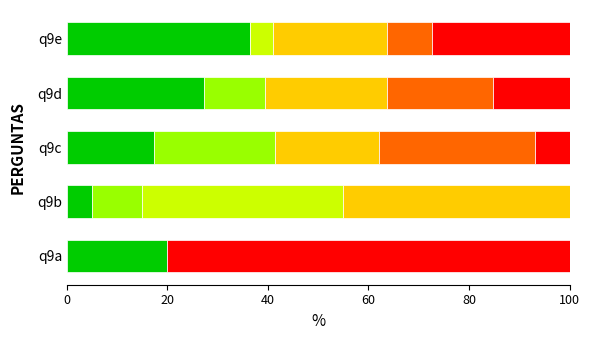

What is the total value across all series at q9b?

100.0